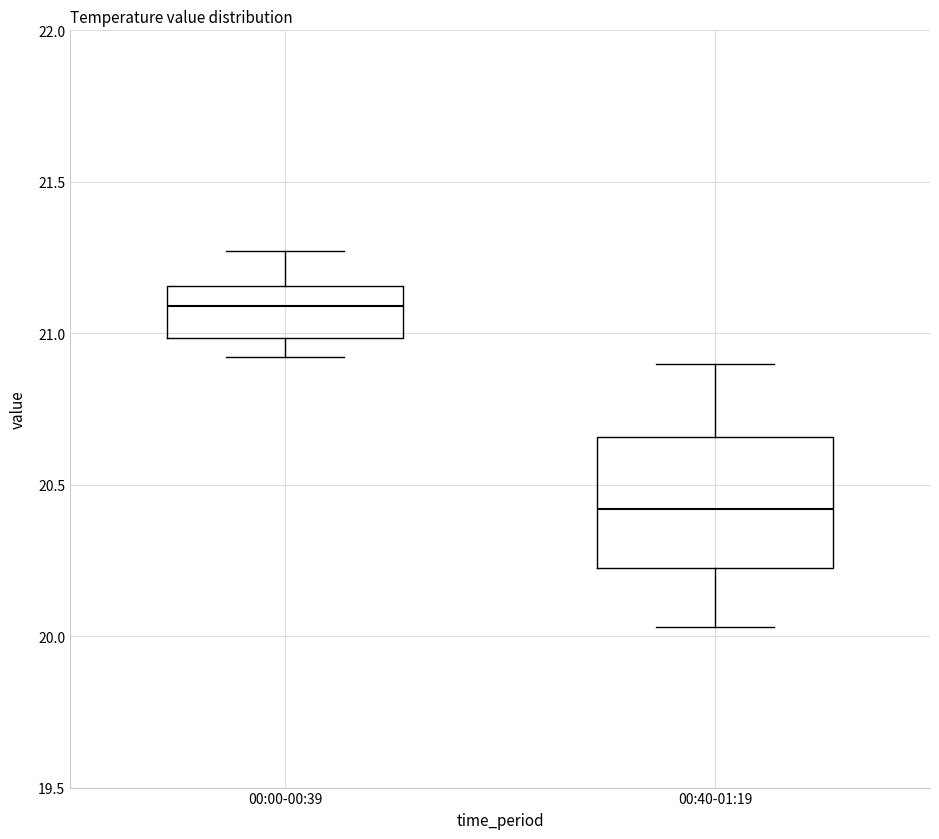

Where does the median line of the box for 00:40-01:19 sit on the y-axis? The values are not printed on the chart, so give them approximately, as read against the axis.

20.40